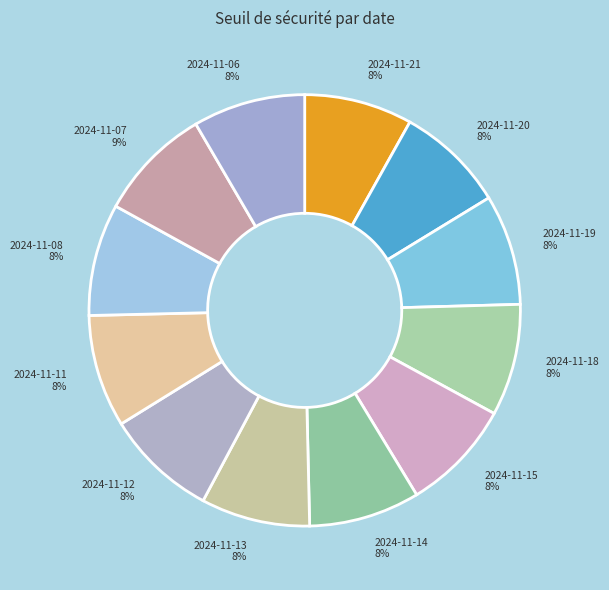

Count the number of slices in the pie.

12